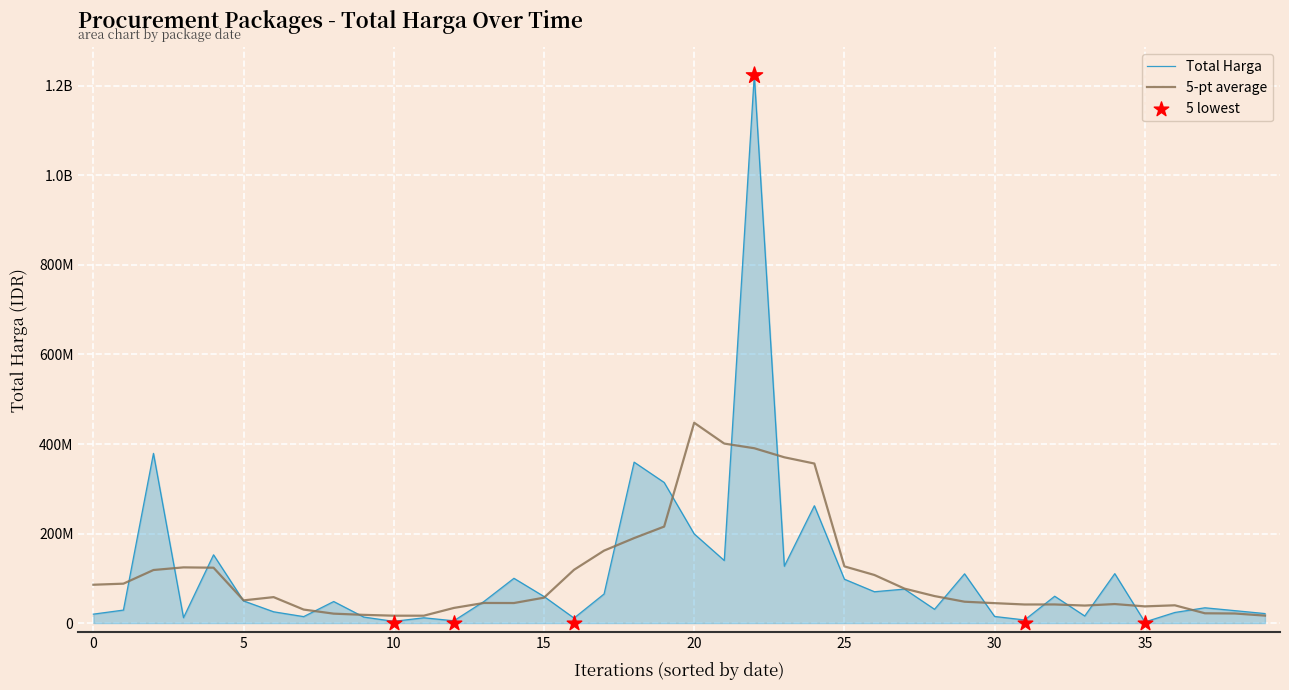

Which series has the widest spread of Y values?

Total Harga